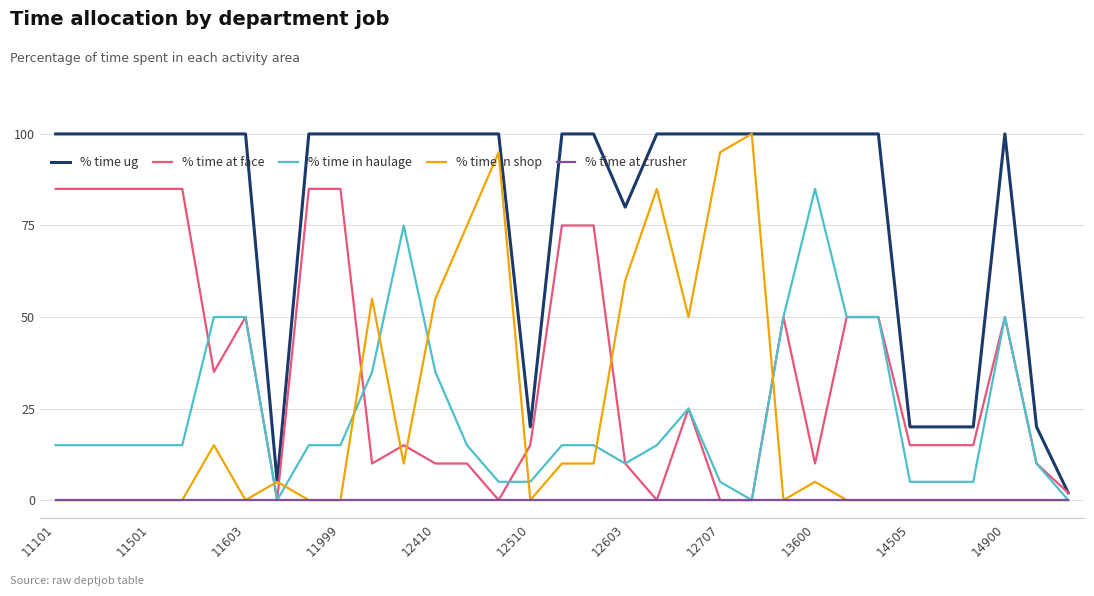

Which series has the largest total across all categories?

% time ug